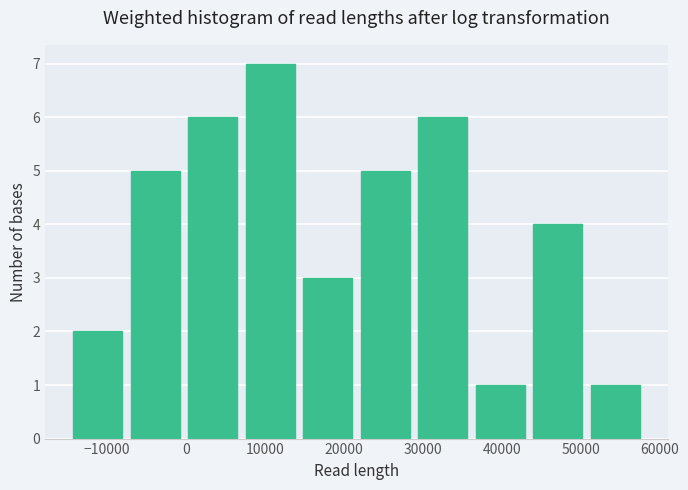

Reading left to right, list every bar in this chart as the range it spans on the x-axis followed by its height. Neither the bar edges nor the heights are printed on the chart, so give them approximately, as read against the axes.

-15000 to -8000: 2
-8000 to 0: 5
0 to 7000: 6
7000 to 14000: 7
14000 to 22000: 3
22000 to 29000: 5
29000 to 36000: 6
36000 to 43000: 1
43000 to 51000: 4
51000 to 58000: 1